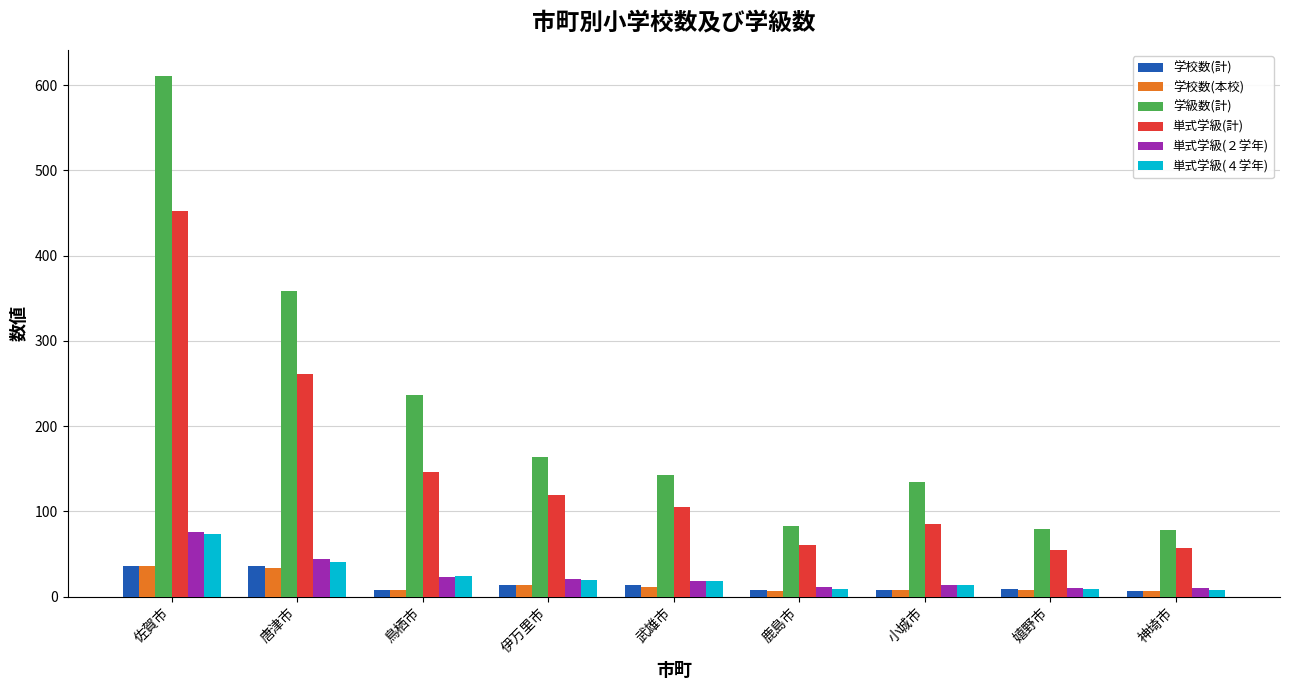

Which series has the largest range (max minus min)?

学級数(計)